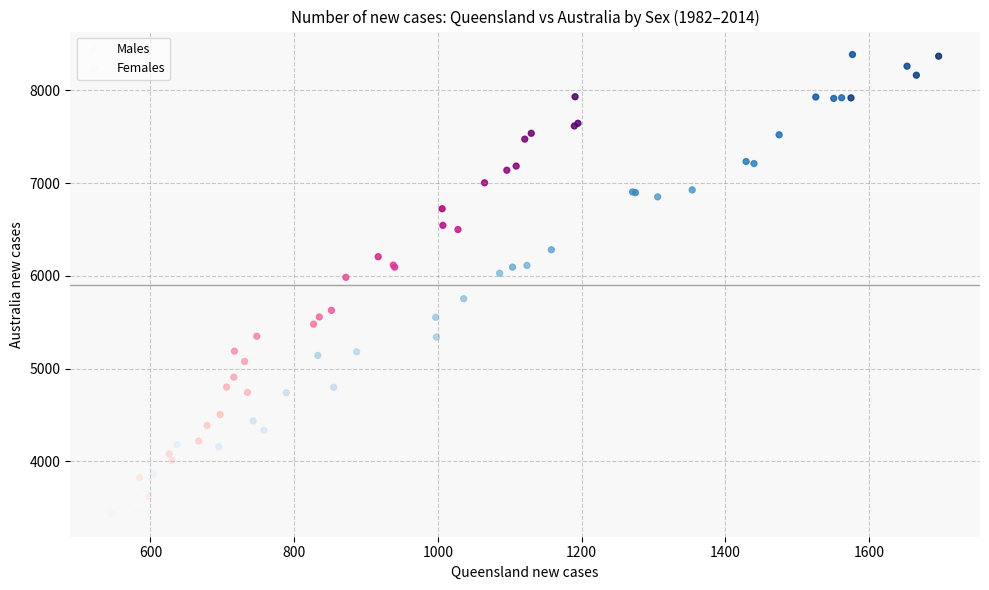

Which series has the widest spread of Y values?

Males